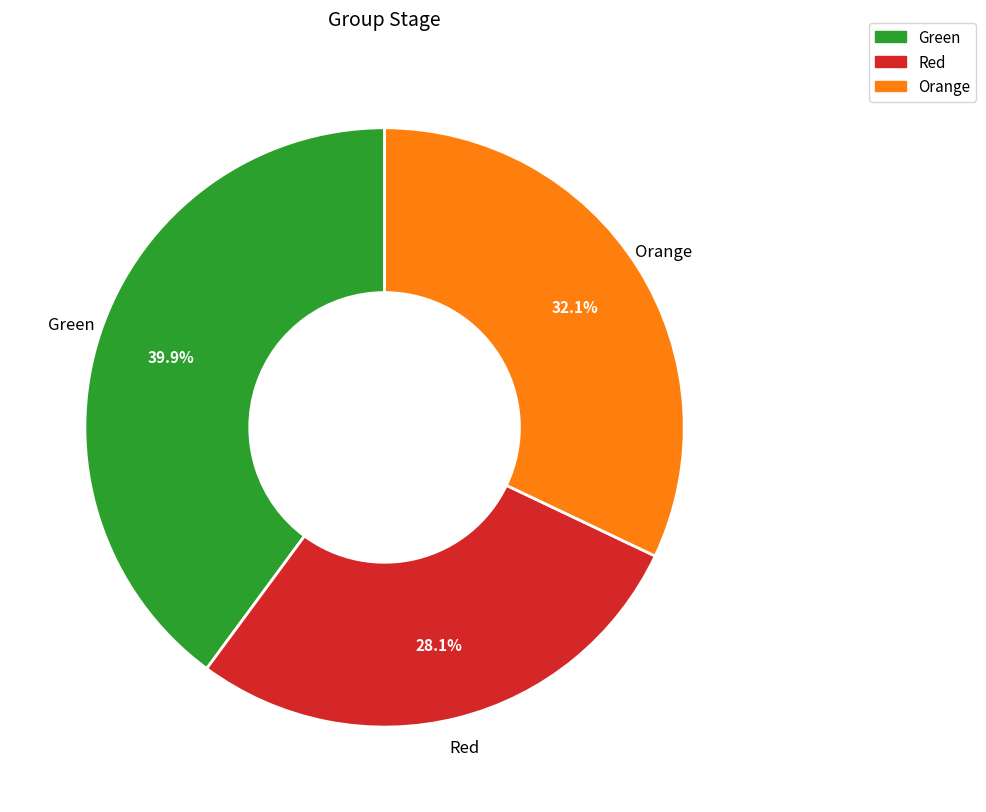

Is there any slice that represents more than half of the pie?

No